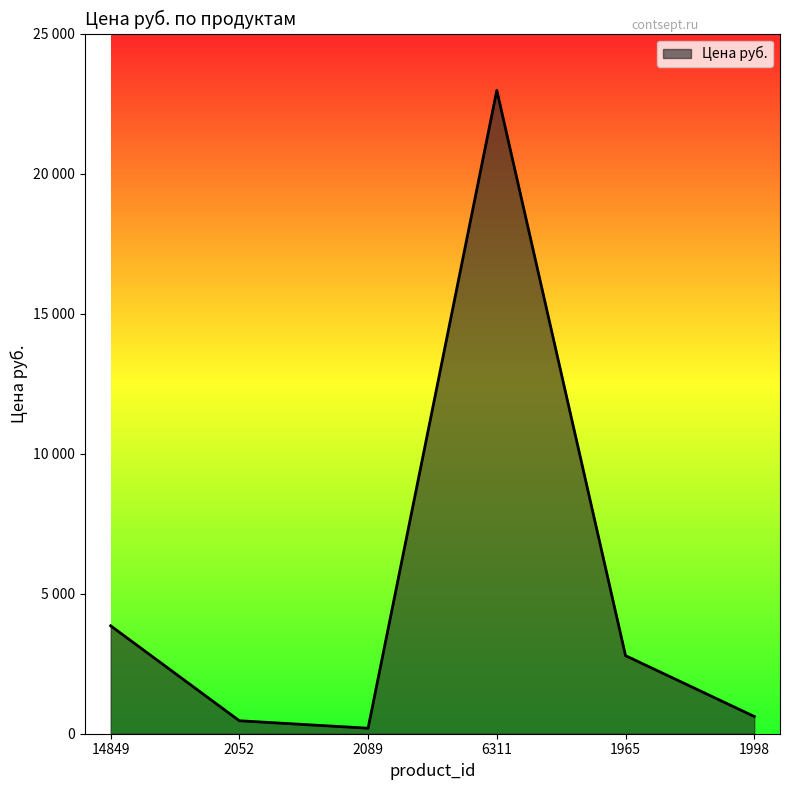

What is the minimum value shown in the chart?

197